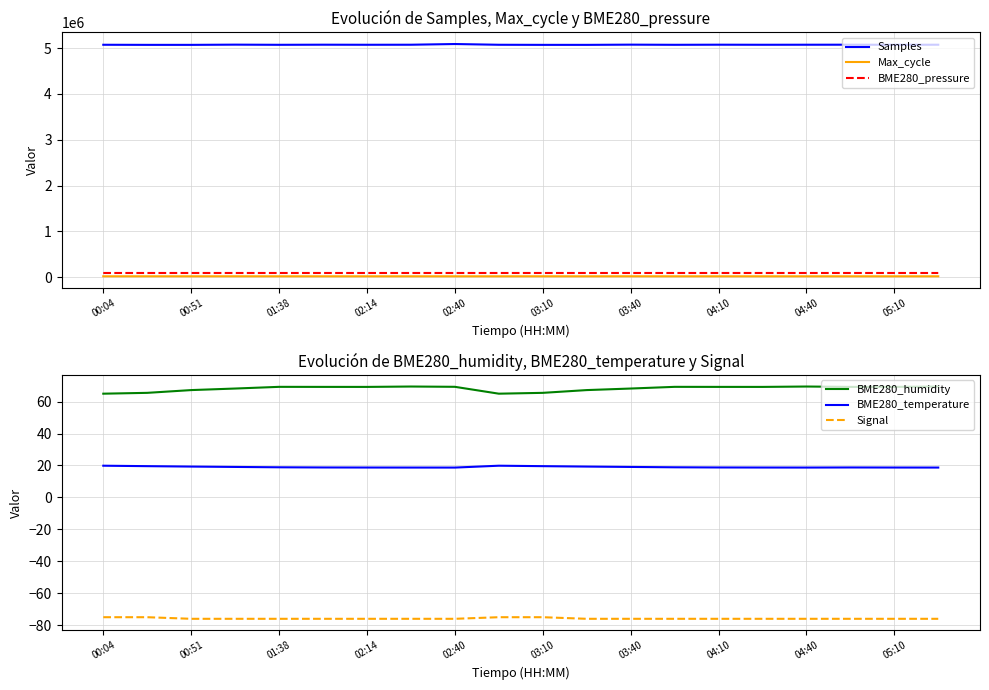

True or false: BME280_pressure and Max_cycle intersect in this chart.

False